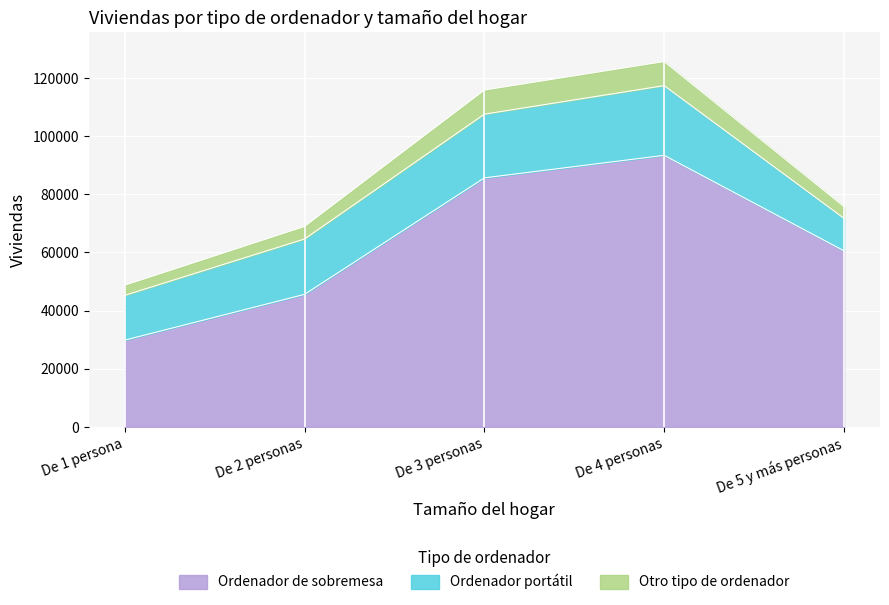

Read the Ordenador portátil value at De 2 personas, to the nearest 50.

19050